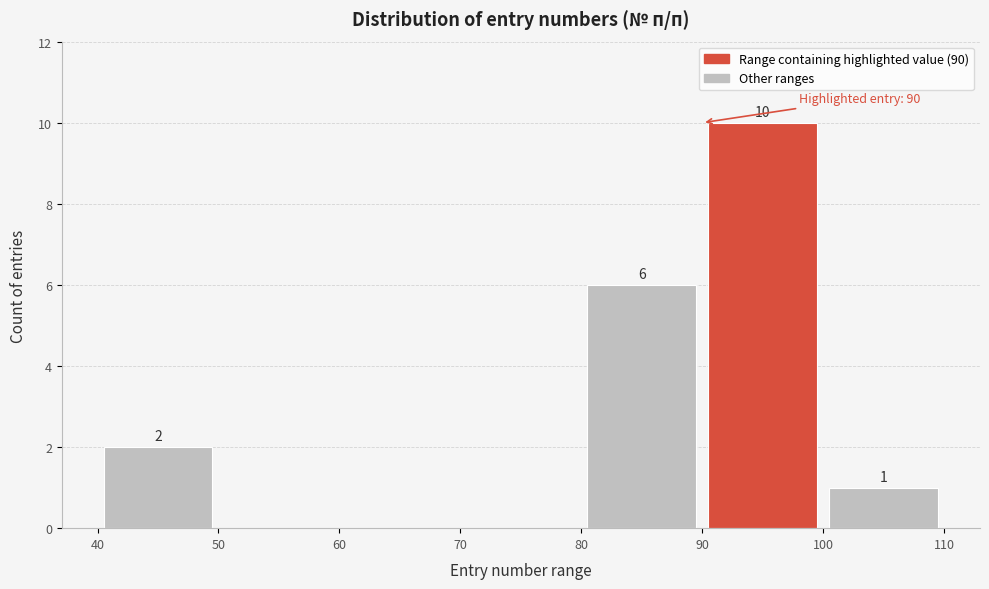

Which range on the x-axis has the tallest bar?

90 to 100